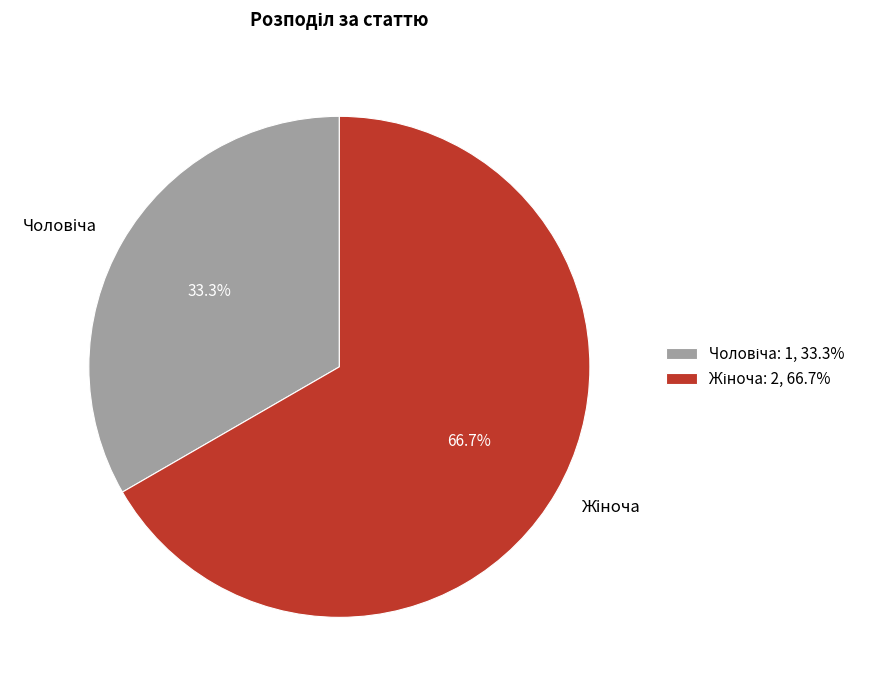

Does any single category account for the majority?

Yes